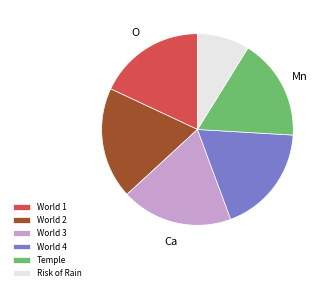

Approximately how many times larger is the value at World 1 compared to World 4?

1.0